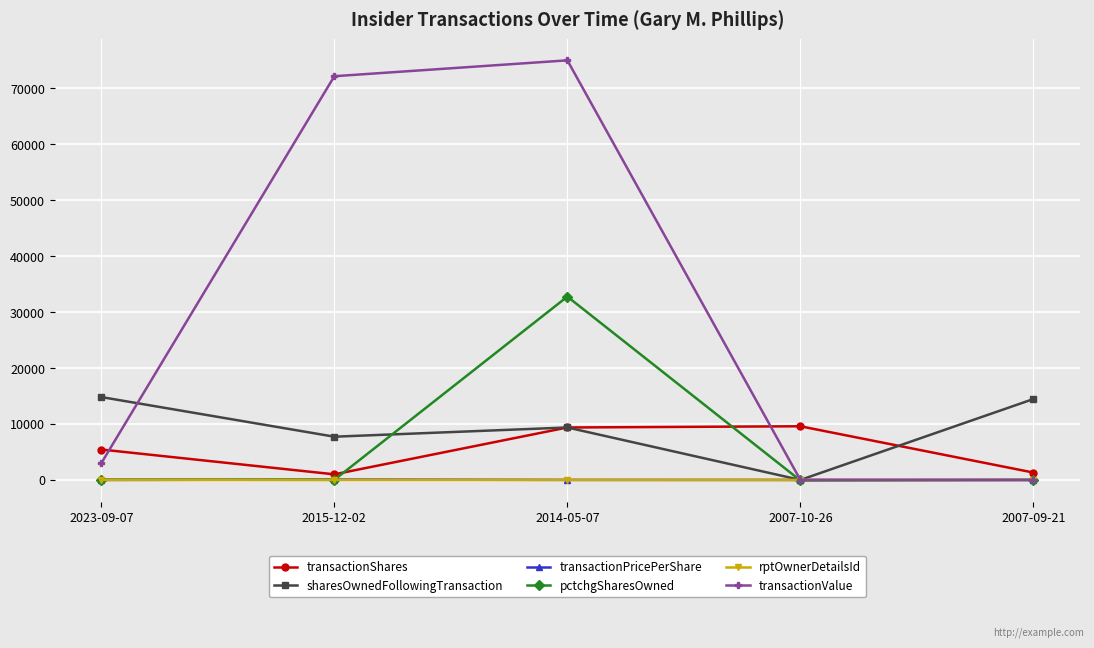

What are all the series names shown in the legend?

transactionShares, sharesOwnedFollowingTransaction, transactionPricePerShare, pctchgSharesOwned, rptOwnerDetailsId, transactionValue